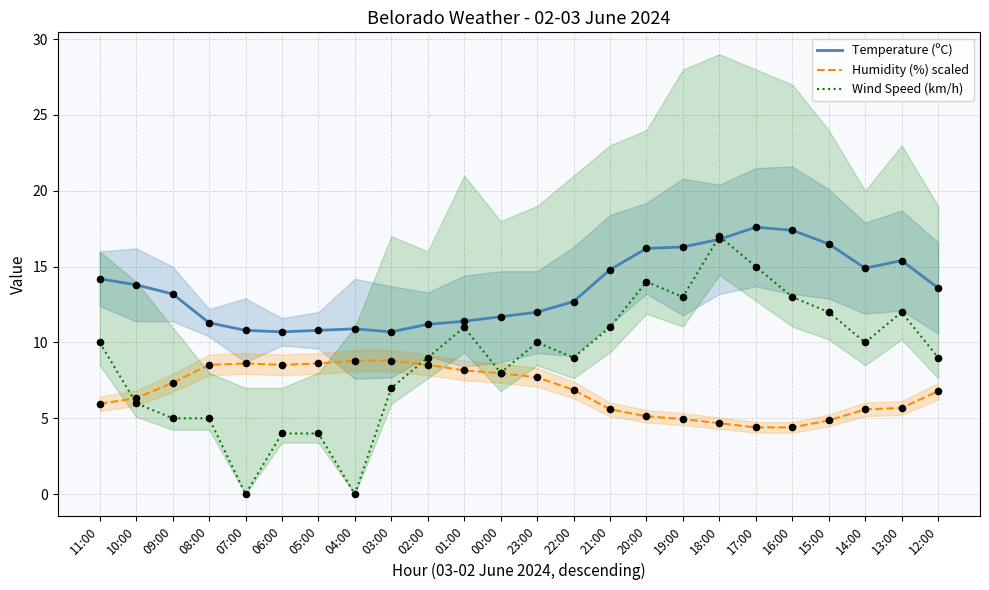

What are all the series names shown in the legend?

Temperature (ºC), Humidity (%) scaled, Wind Speed (km/h)